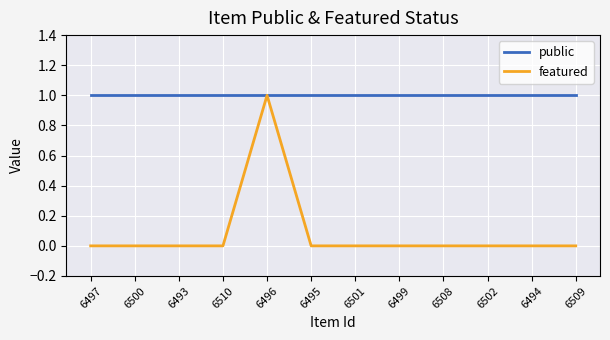

What position from the right is 6502?

3